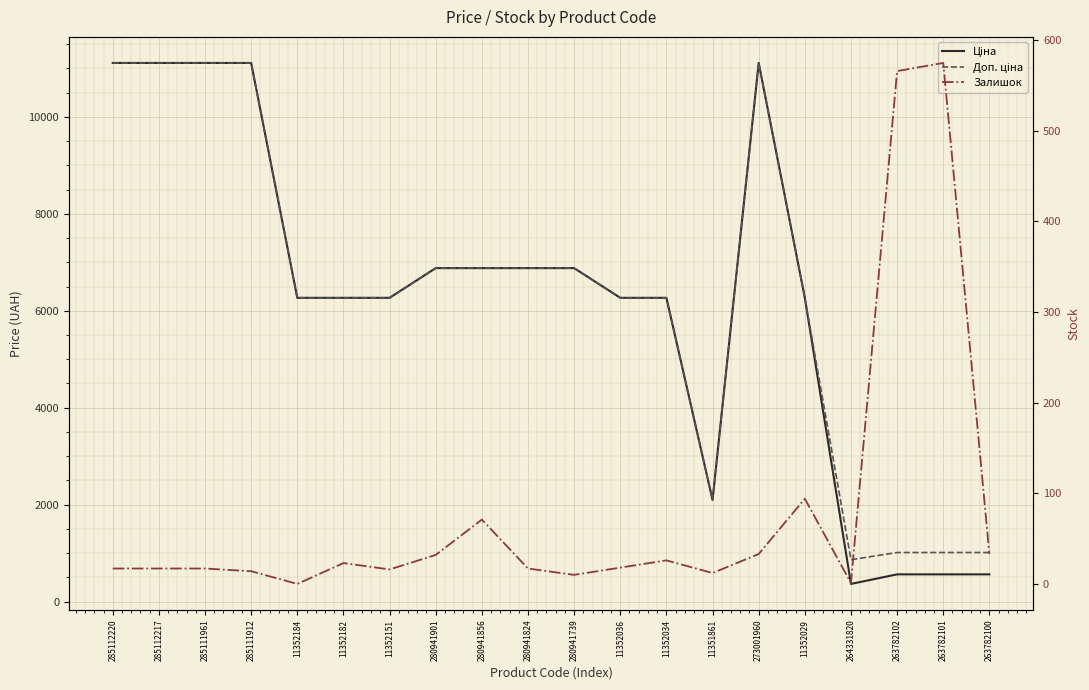

Rank the series by their maximum value, from lowest to highest.

Залишок, Ціна, Доп. ціна